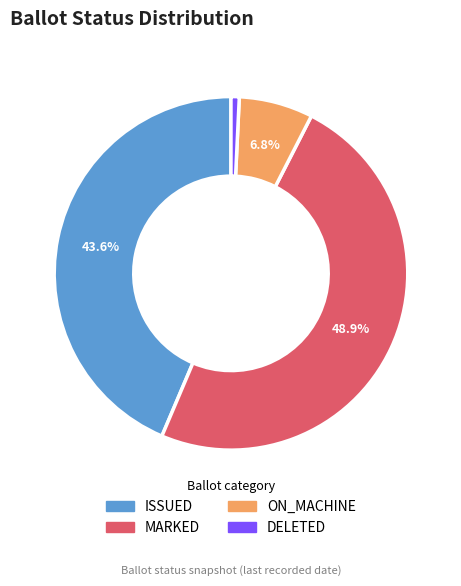

Between ISSUED and DELETED, which is larger?

ISSUED